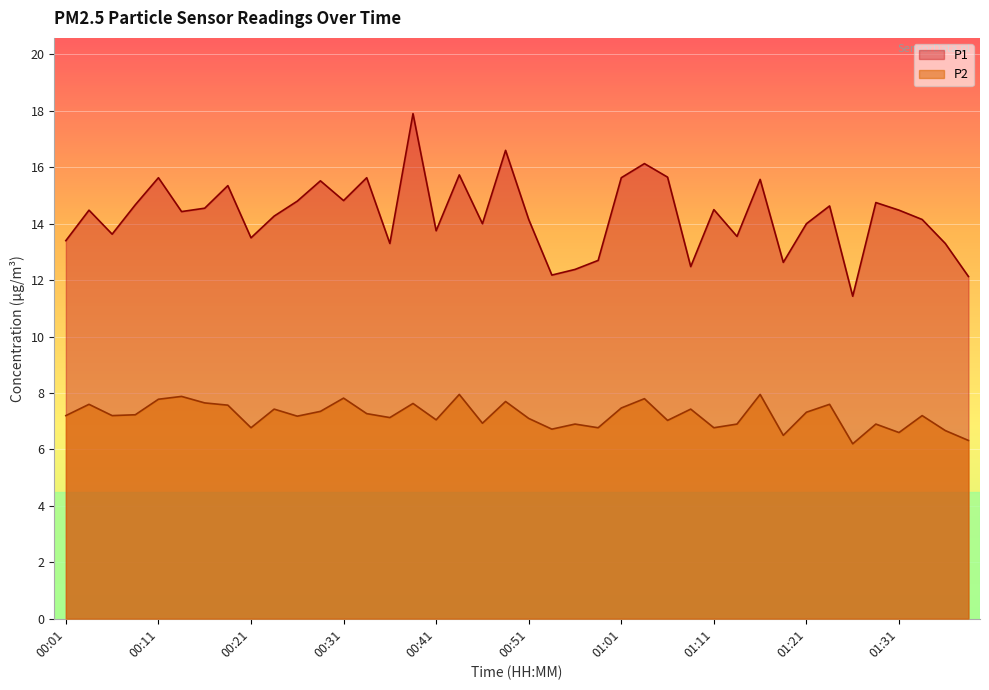

Between 01:21 and 01:31, which is larger?

01:31